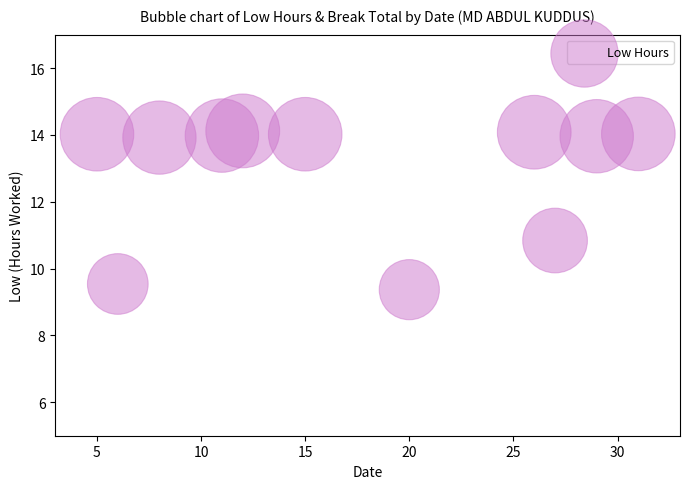

What Y value in the scatter plot is closest to 11?

10.8